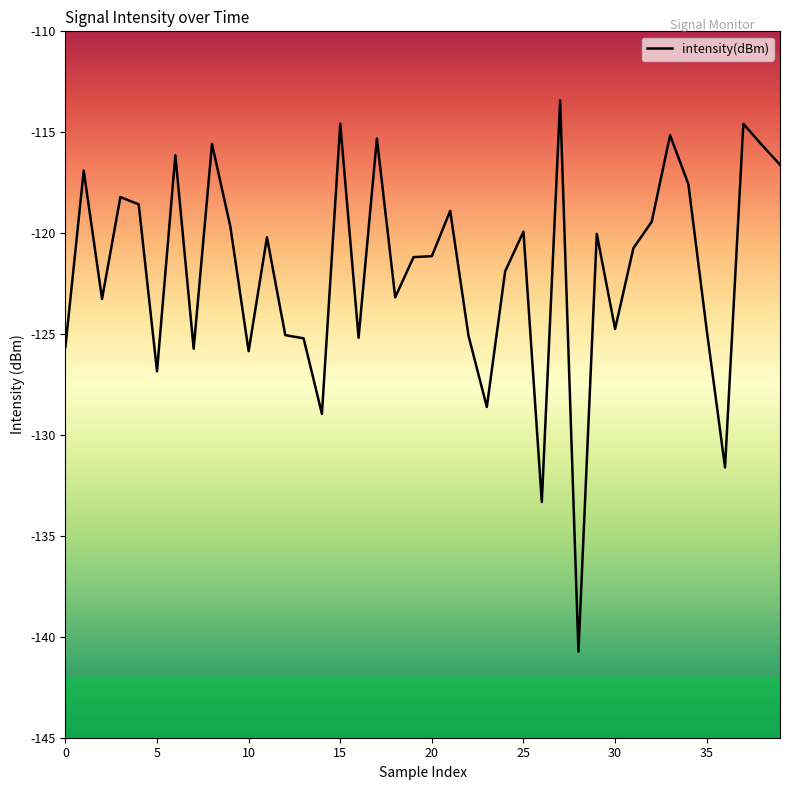

What is the difference between the maximum and minimum values?

27.3